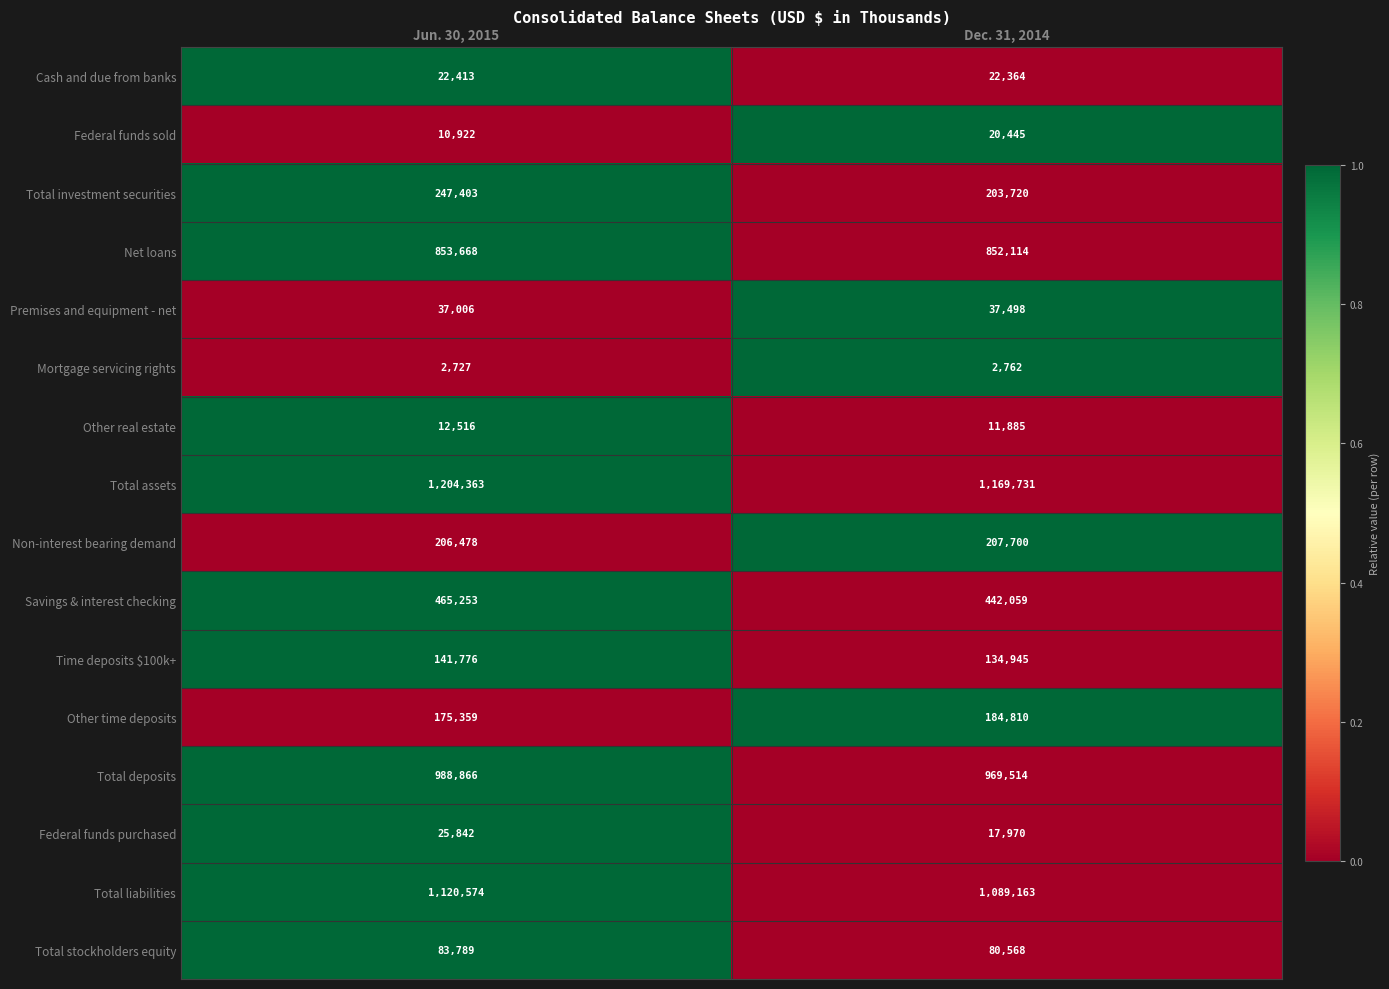

The Total assets series shows 1169731 at Dec. 31, 2014. True or false?

True